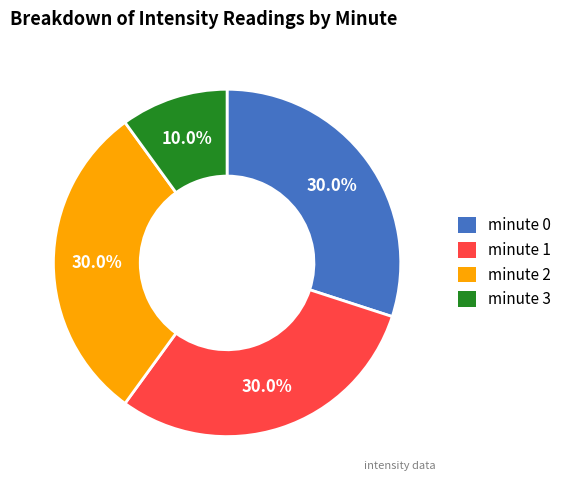

To the nearest percent, what is the average slice percentage?

25%